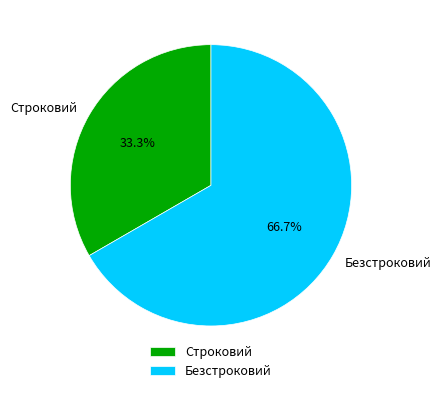

Which category has the smallest portion of the pie?

Строковий